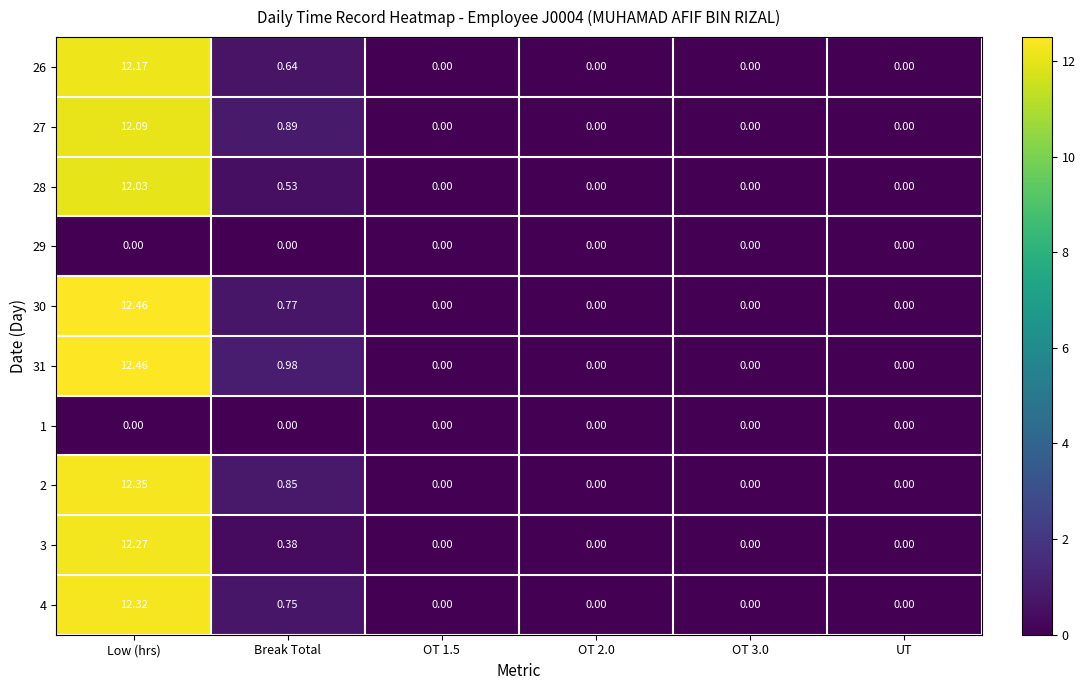

At which category is the sum across all series the highest?

Low (hrs)